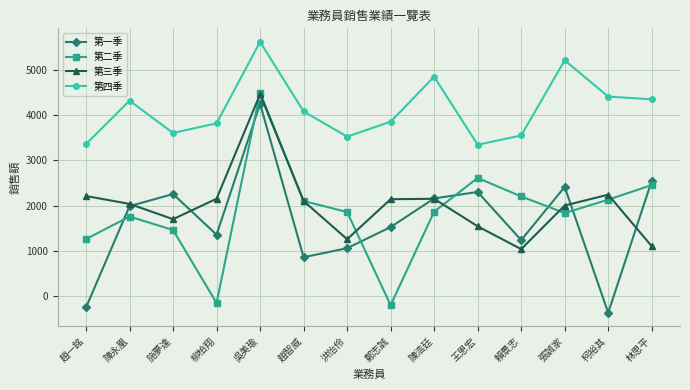

What is the minimum value shown in the chart?

-374